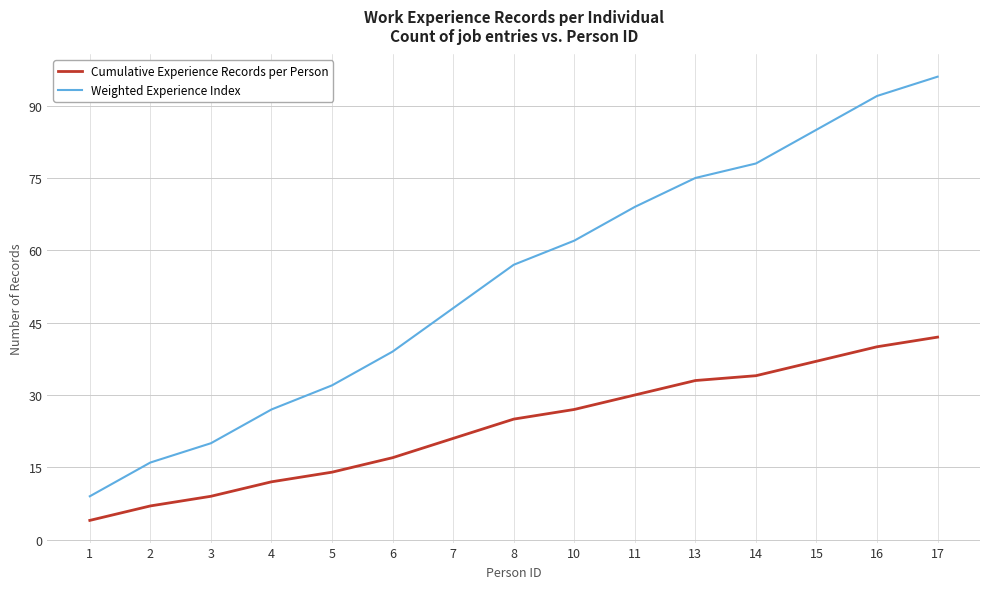

True or false: Weighted Experience Index has more than 0 interior local peaks.

False